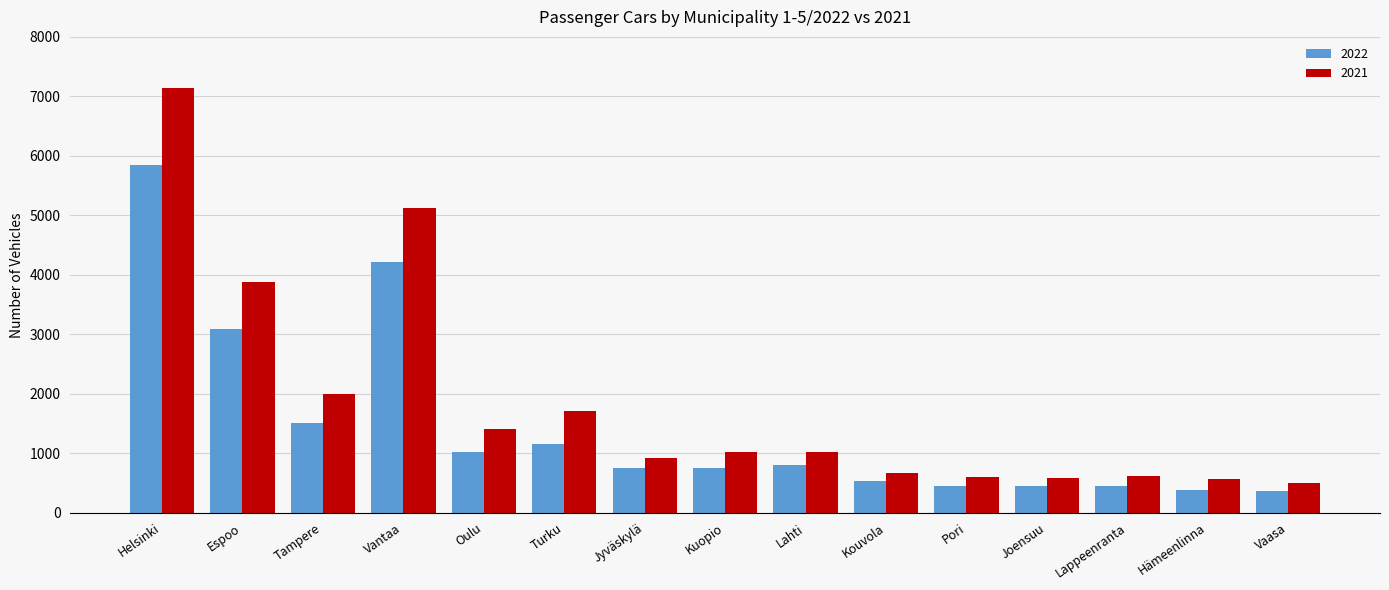

Is it true that 2021 equals 5128 at Vantaa?

True